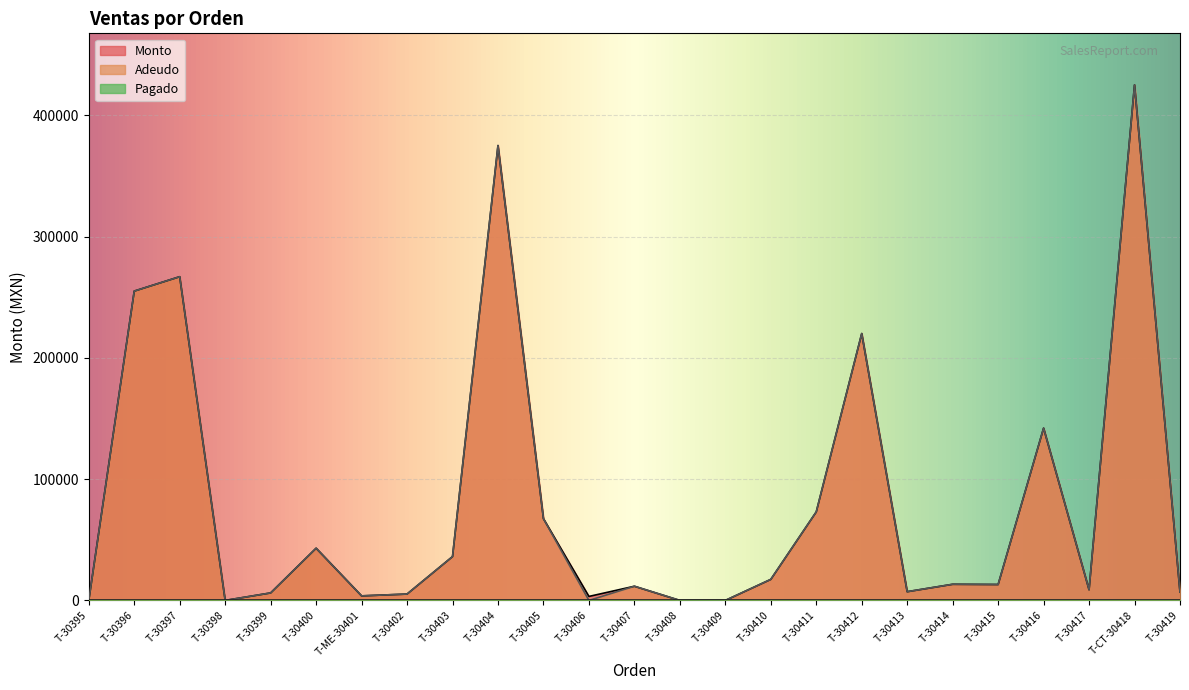

At which label does Adeudo first exceed 13125?

T-30396